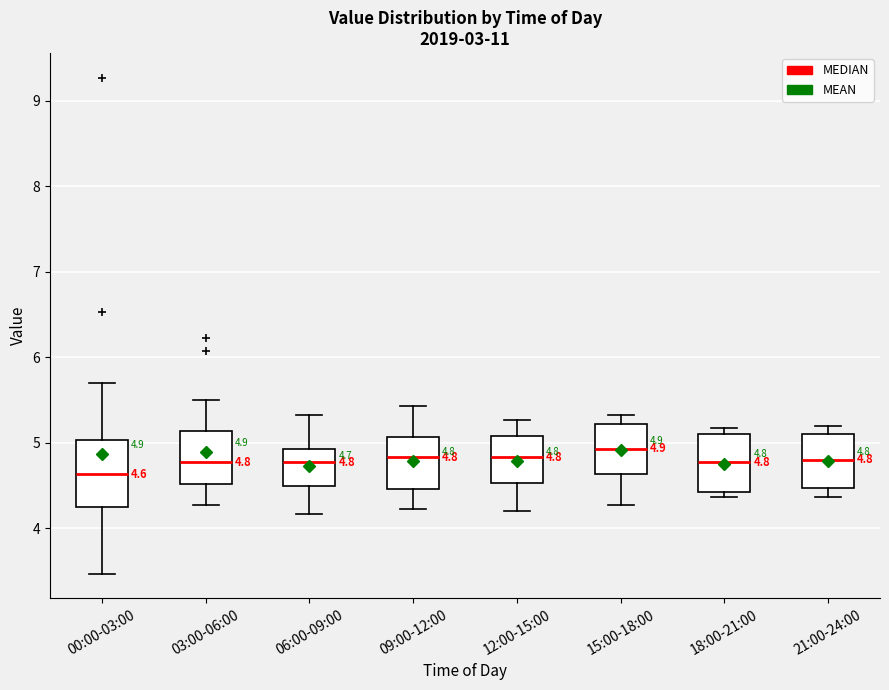

Which box has the lowest median line?

00:00-03:00